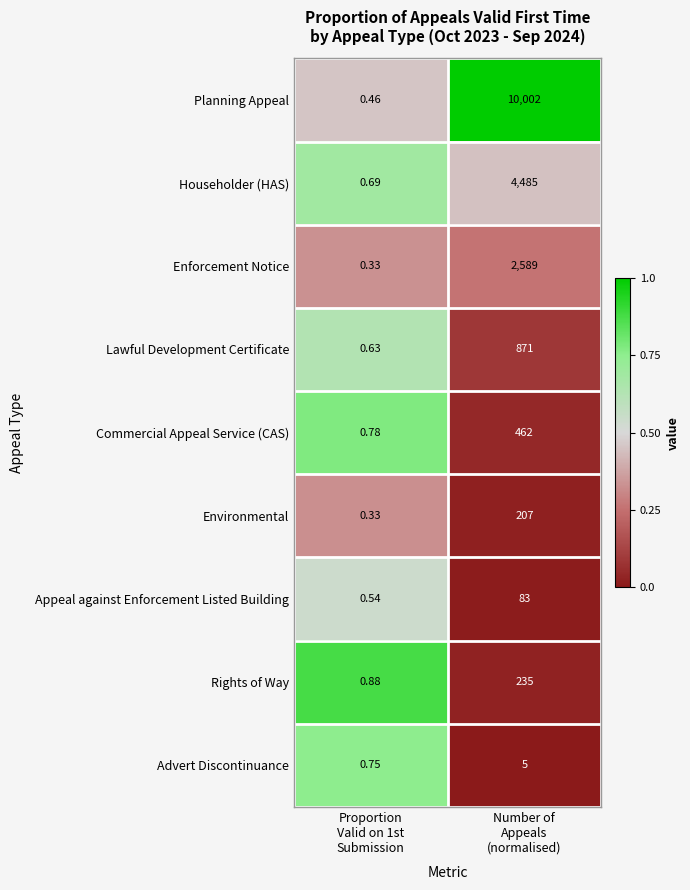

Which series has the largest range (max minus min)?

Planning Appeal